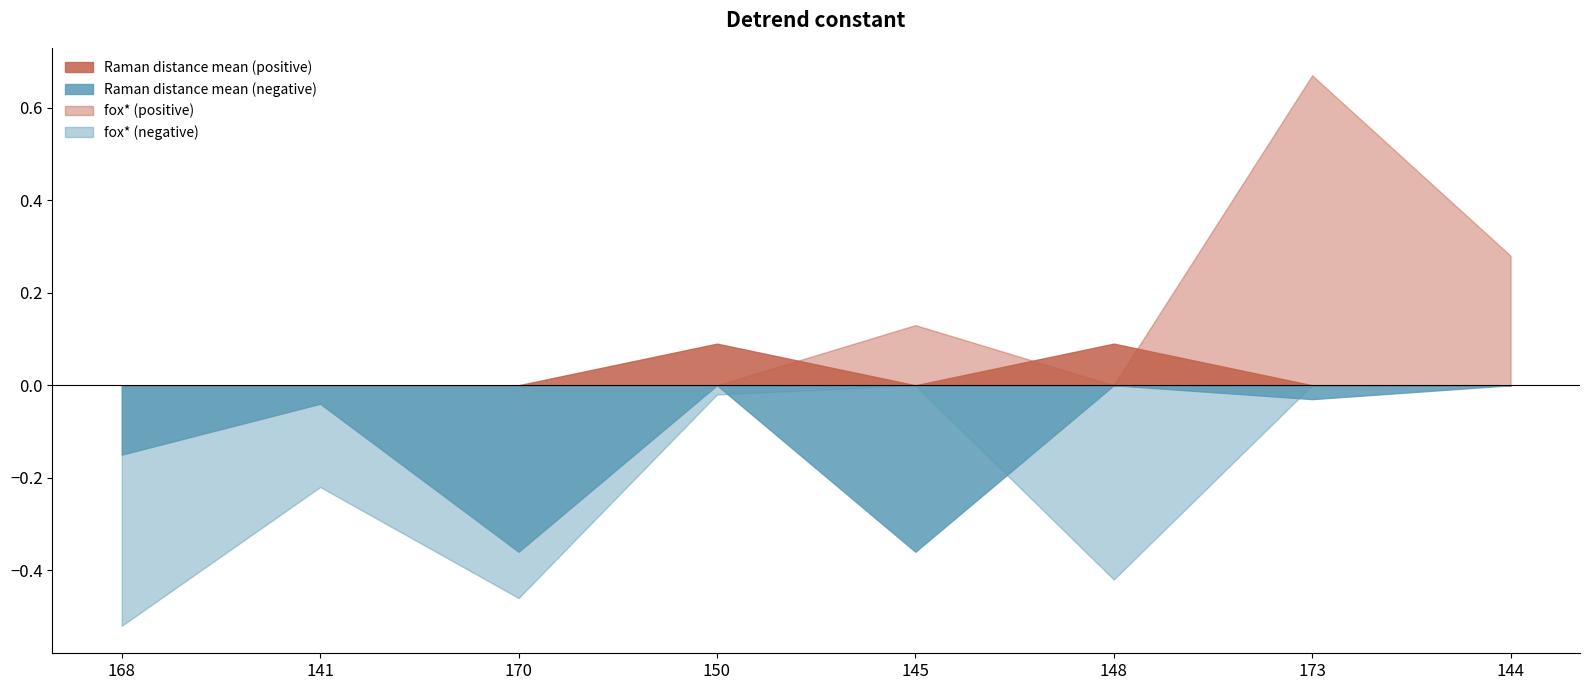

Is it true that Raman distance mean equals 0.1 at 148?

False